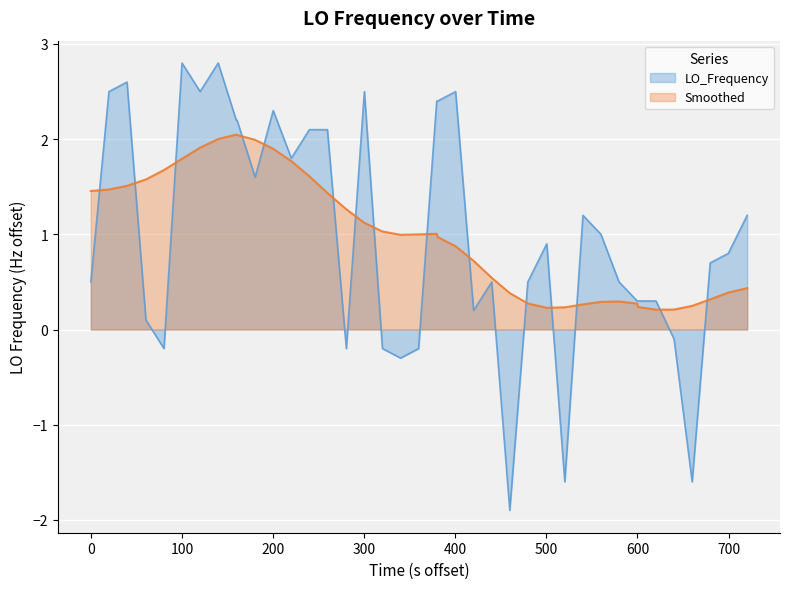

What is the difference between the maximum and minimum values?

4.7